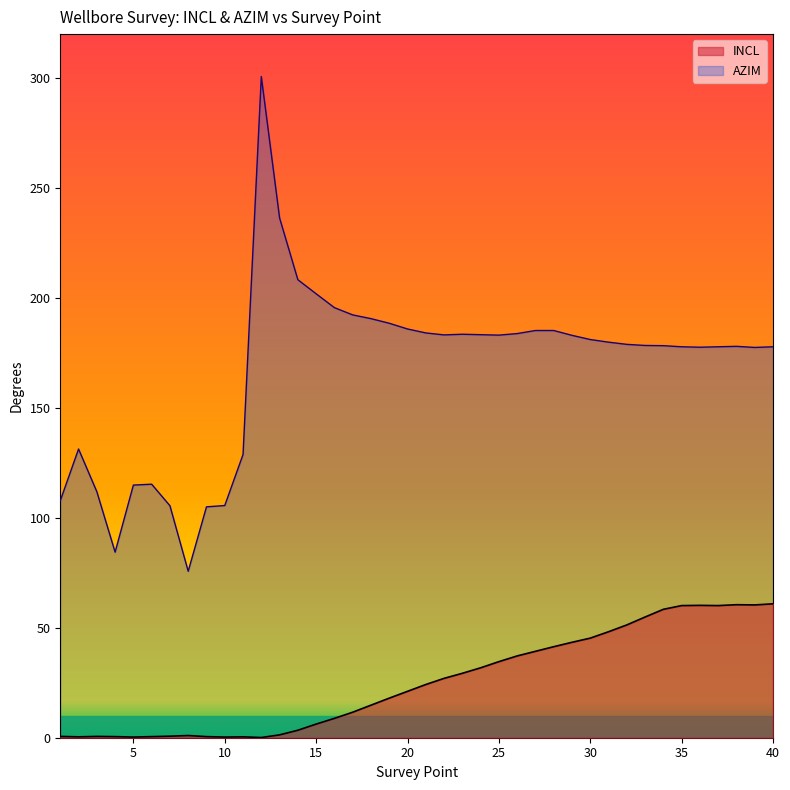

Which series has the largest range (max minus min)?

AZIM